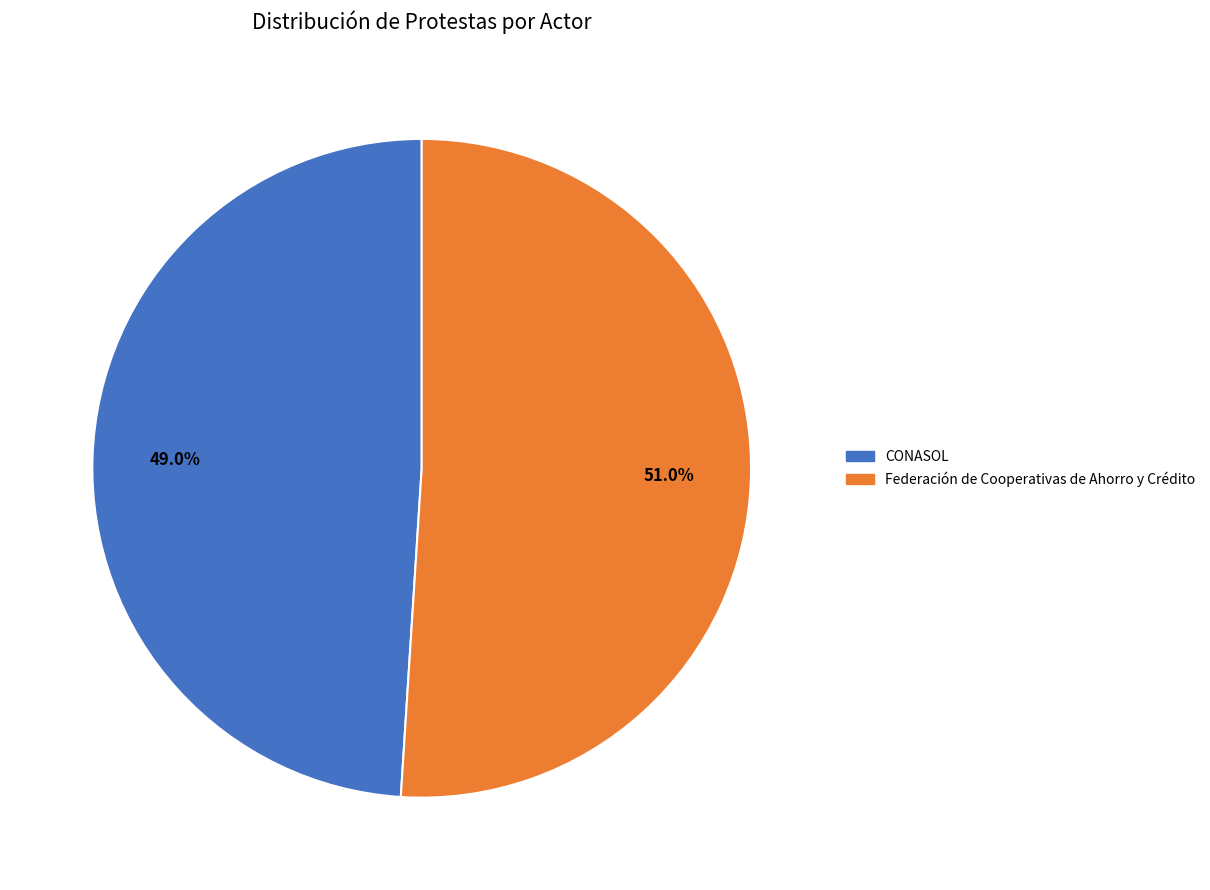

Approximately how many times larger is the value at Federación de Cooperativas de Ahorro y Crédito compared to CONASOL?

1.0